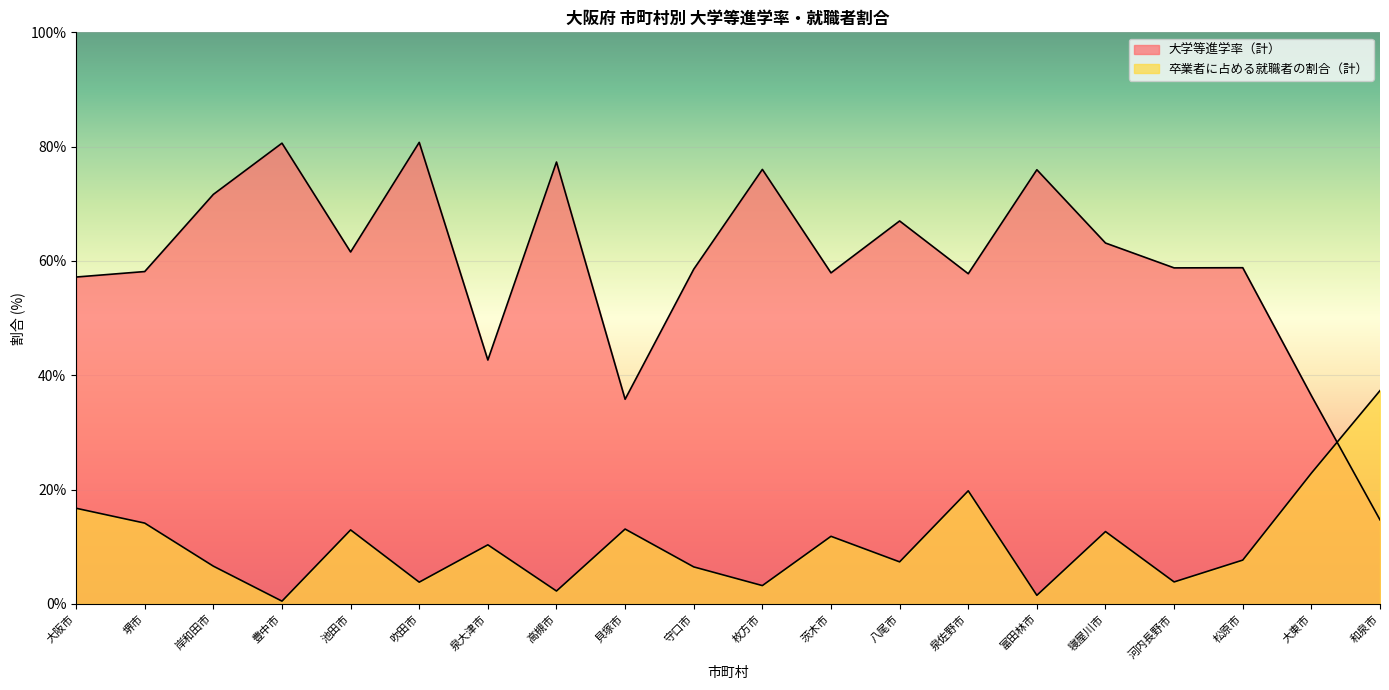

Between 寝屋川市 and 吹田市, which is larger?

吹田市